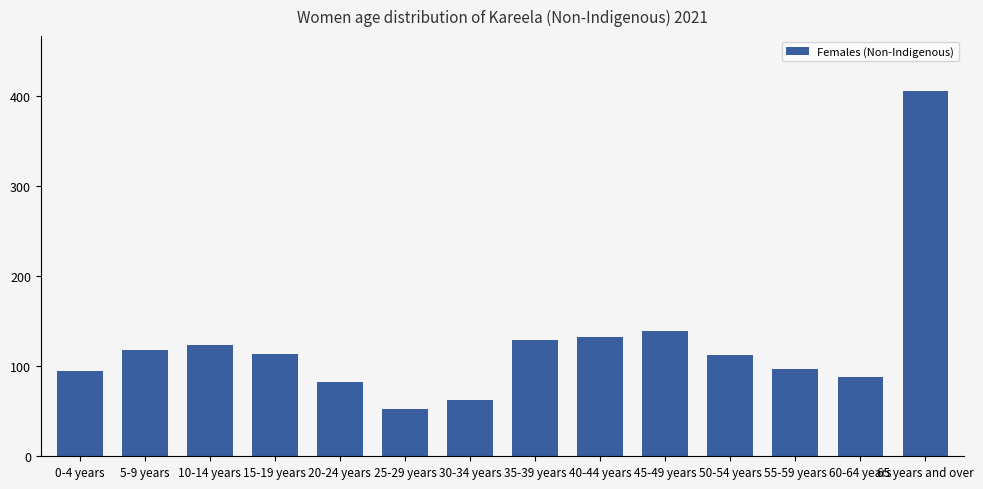

What is the sum of all values?

1750